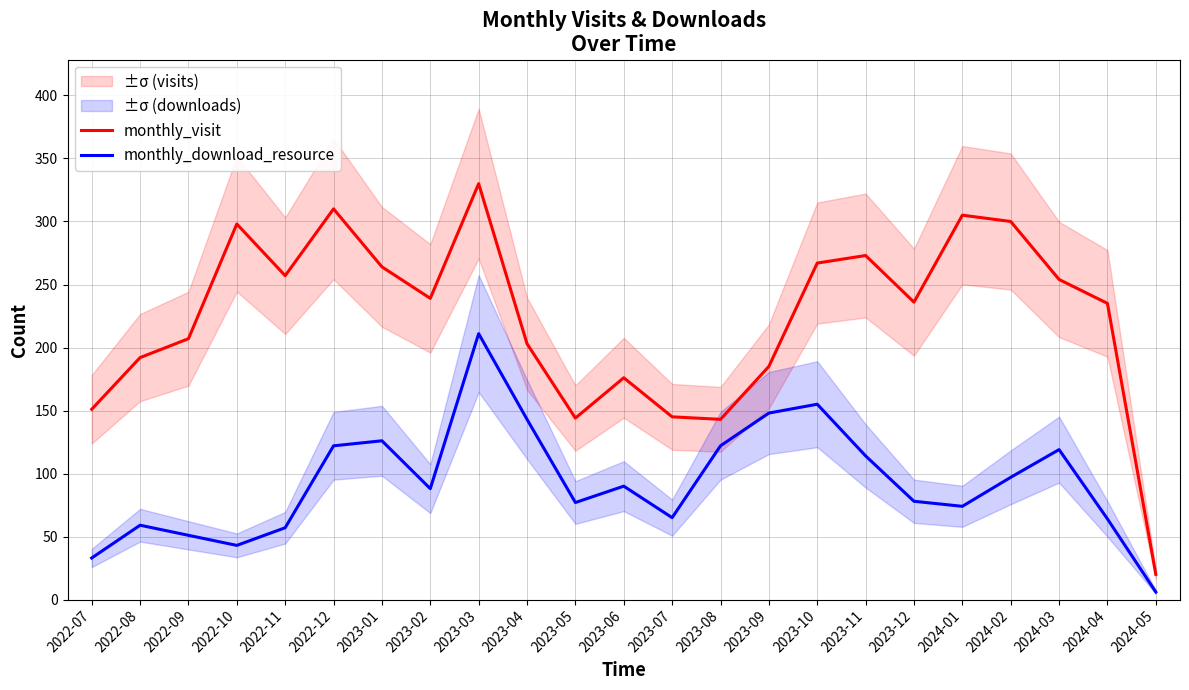

At which category is the sum across all series the highest?

2023-03